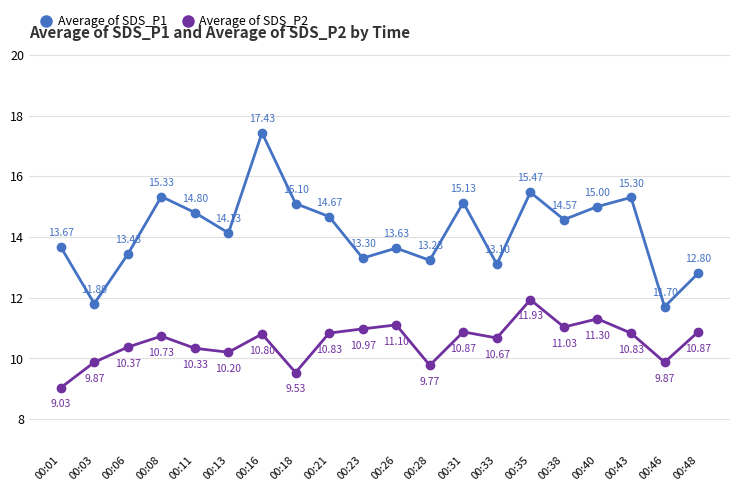

At which category is the sum across all series the highest?

00:16